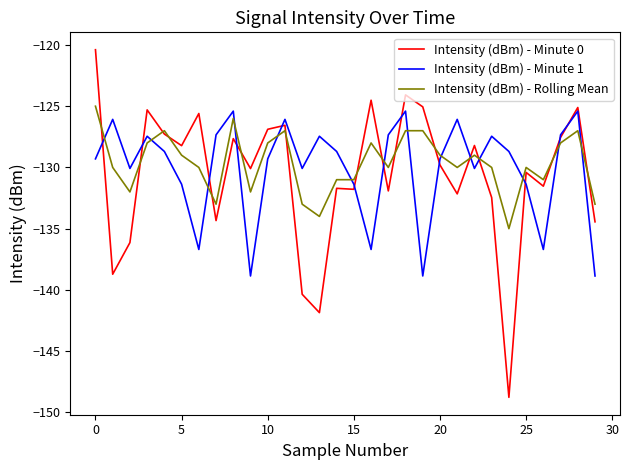

Which series has the largest range (max minus min)?

Intensity (dBm) - Minute 0